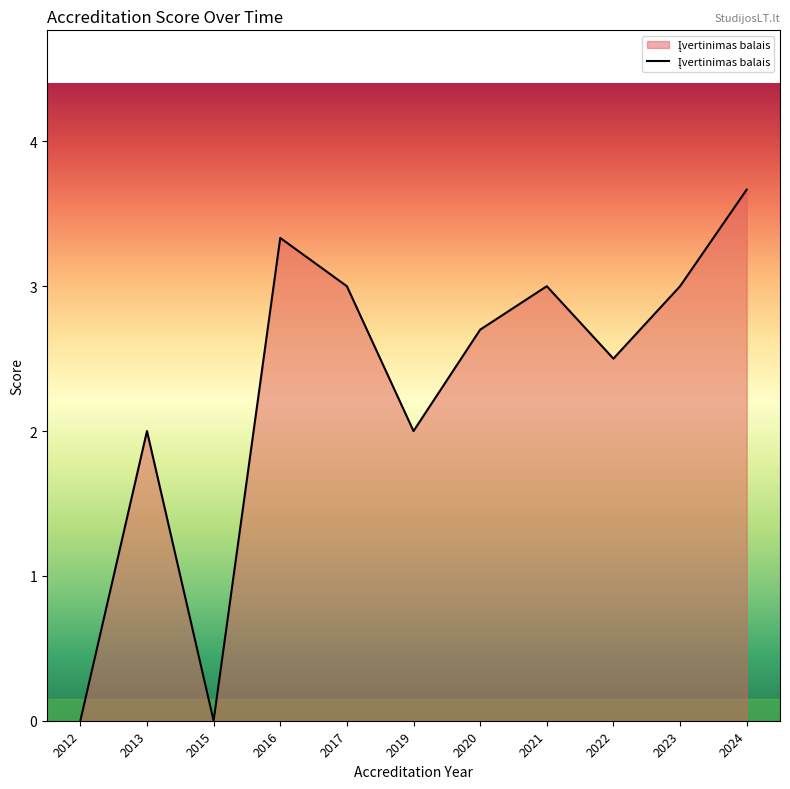

Reading left to right, list all the values displayed in this chart.

2012=0.0	2013=2.0	2015=0.0	2016=3.3	2017=3.0	2019=2.0	2020=2.7	2021=3.0	2022=2.5	2023=3.0	2024=3.7